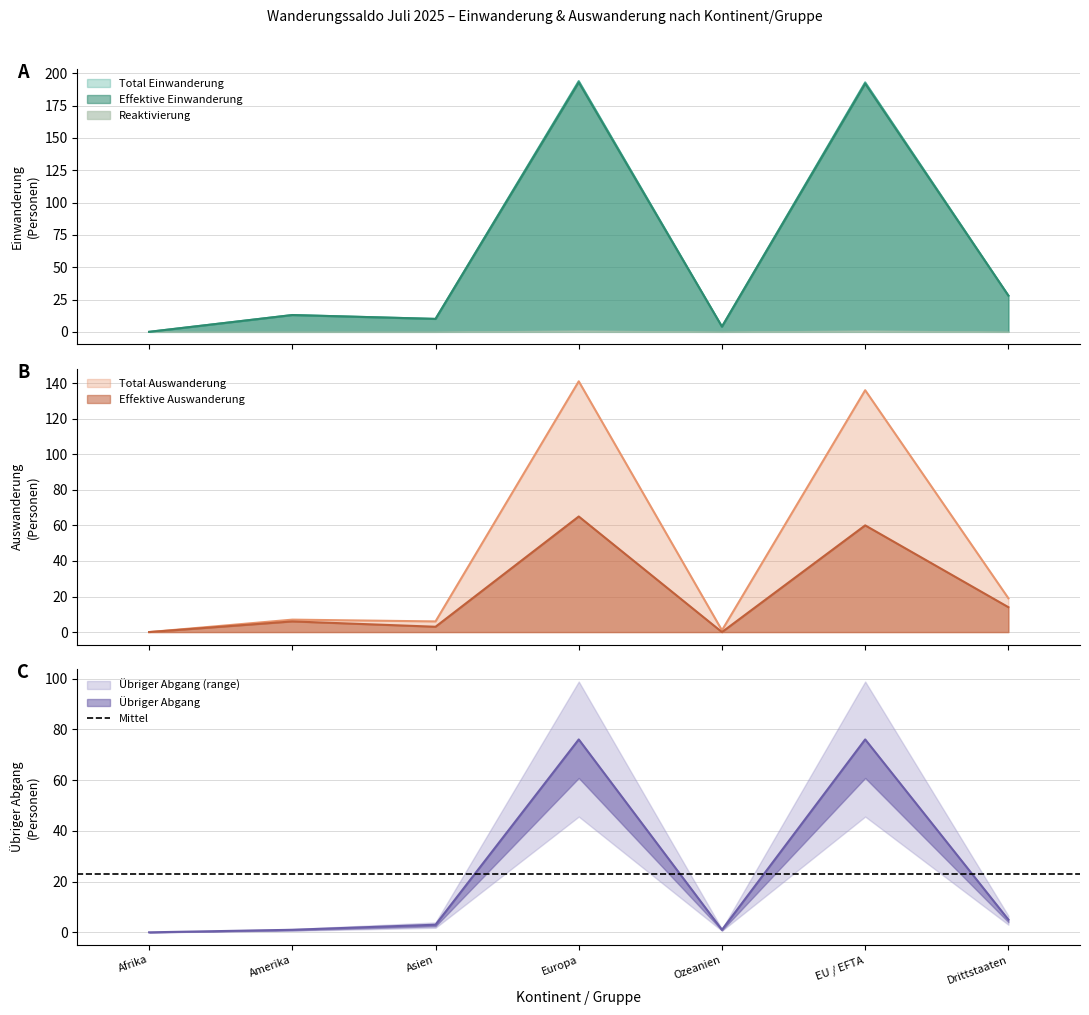

Which series has the largest total across all categories?

Total Einwanderung